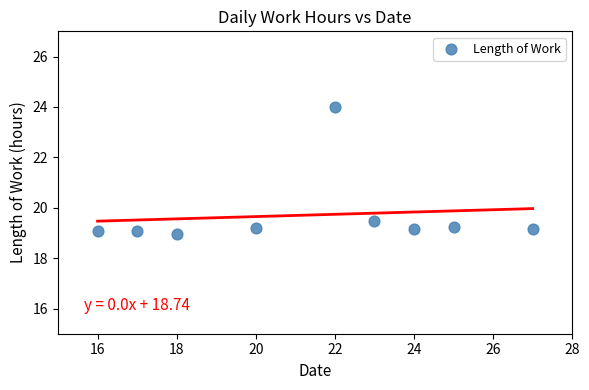

What Y value in the scatter plot is closest to 21?

19.5